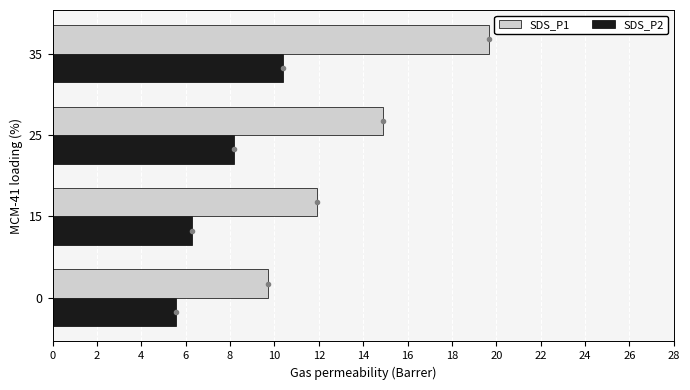

Which category has the highest value across all series?

35